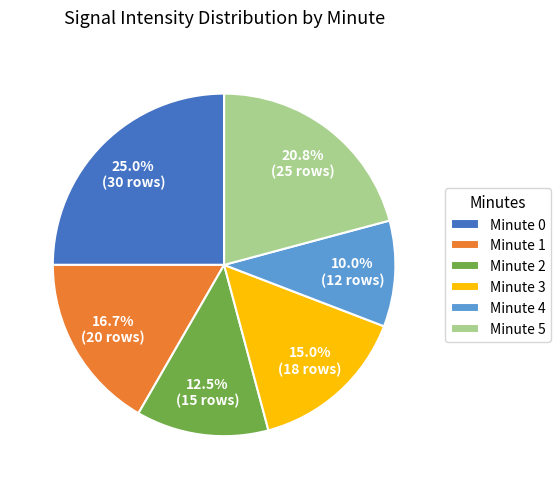

Combined, do Minute 5 and Minute 2 account for over 50%?

No